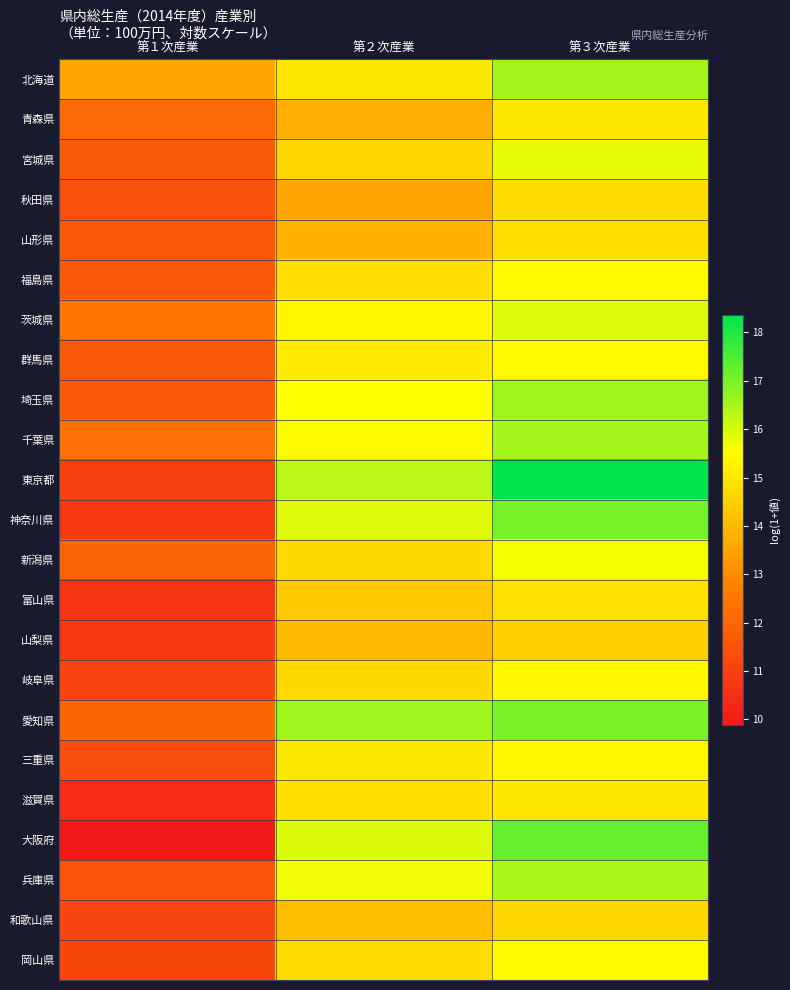

What is the total value across all series at 第３次産業?

363.8